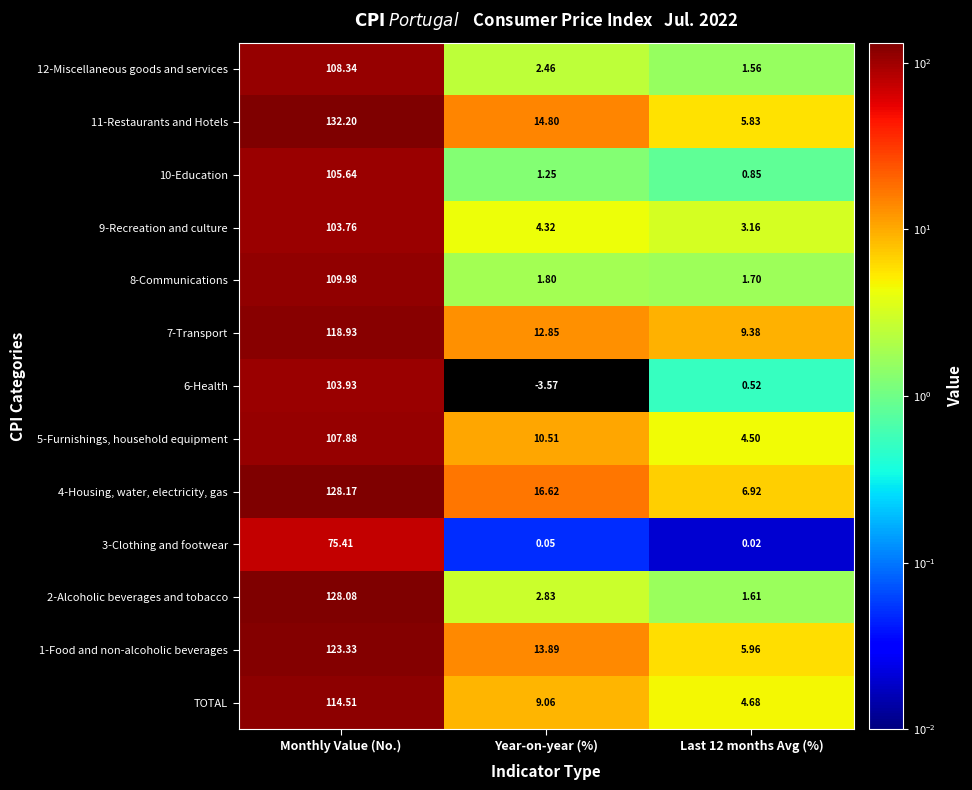

At which label is 1-Food and non-alcoholic beverages closest to 64?

Year-on-year (%)